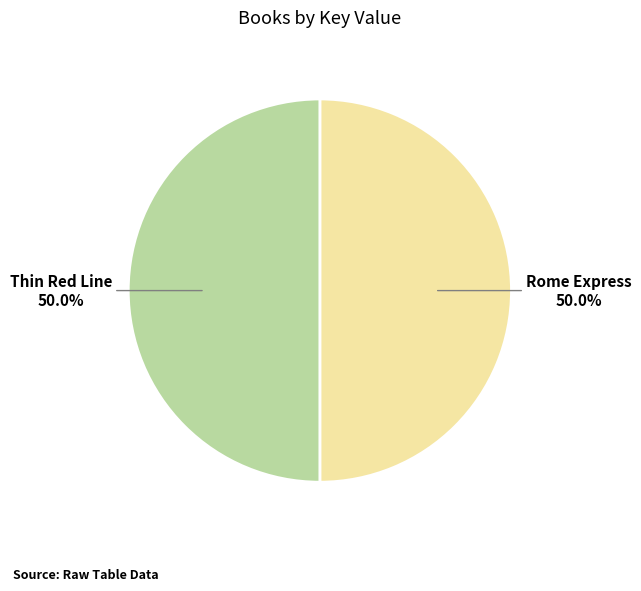

The Thin Red Line slice represents 64% of the pie. True or false?

False